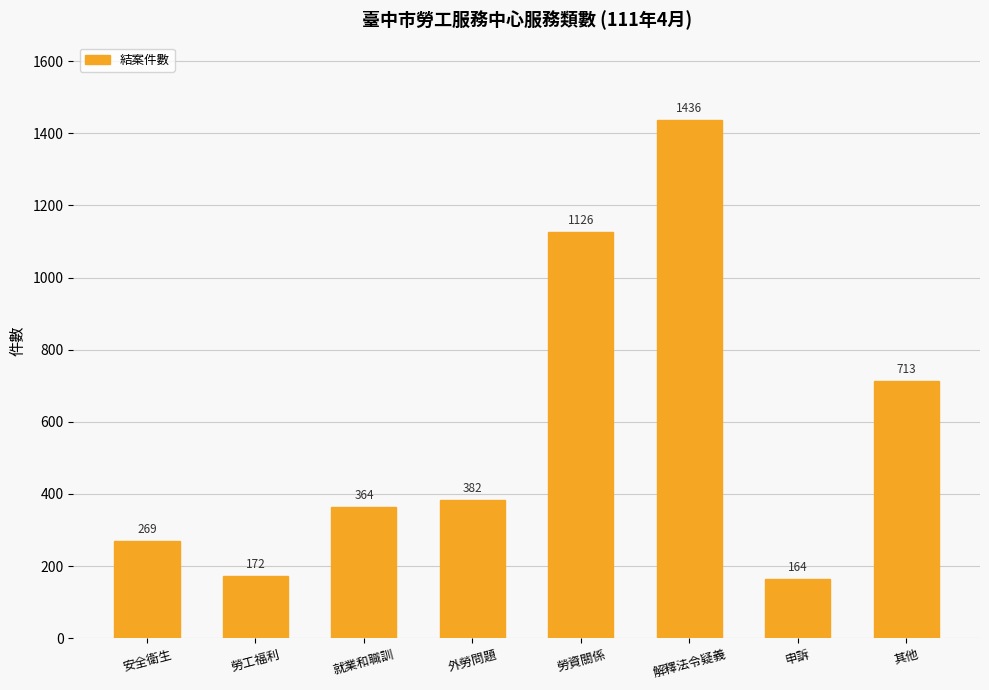

List the labels in order of value, smallest first.

申訴, 勞工福利, 安全衛生, 就業和職訓, 外勞問題, 其他, 勞資關係, 解釋法令疑義